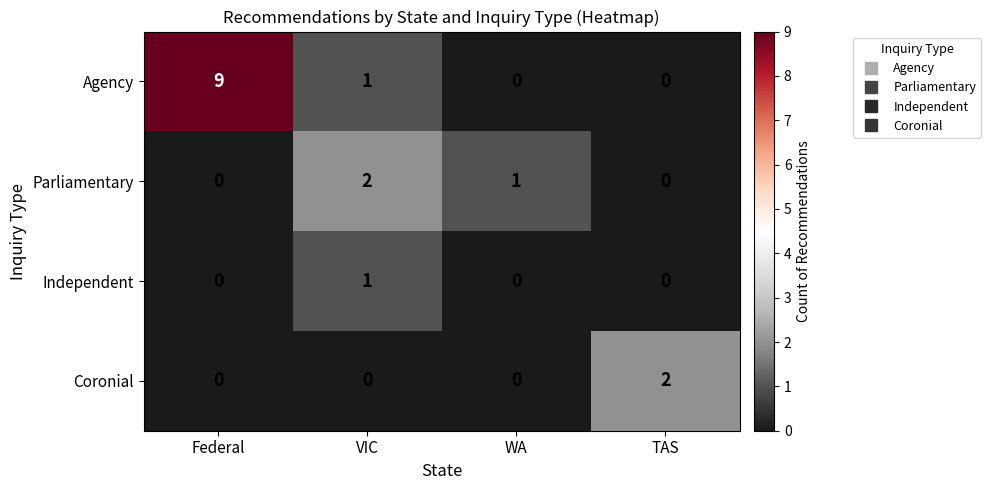

Is it true that Coronial equals 3 at TAS?

False